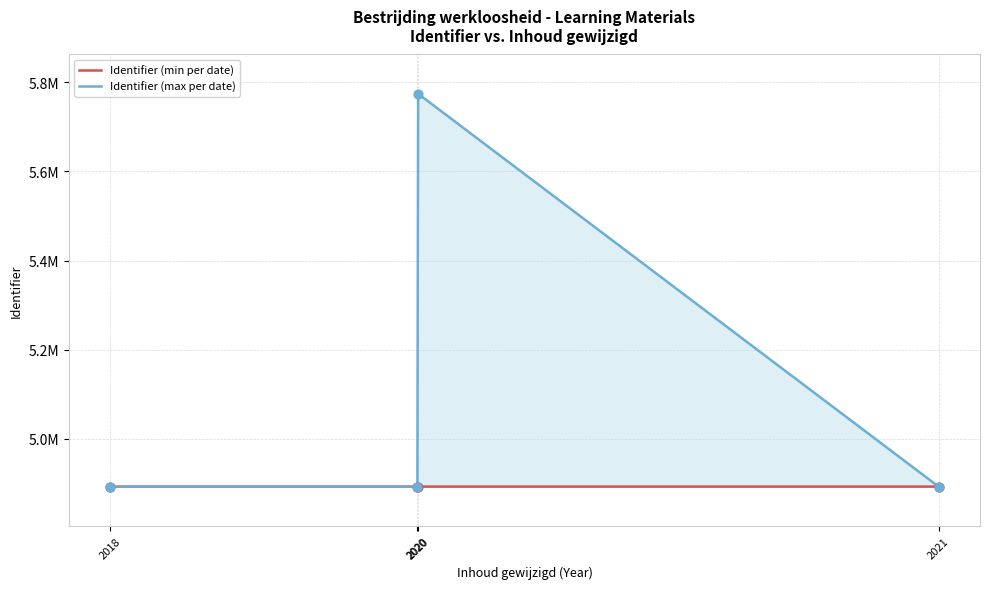

What are all the series names shown in the legend?

Identifier (min per date), Identifier (max per date)